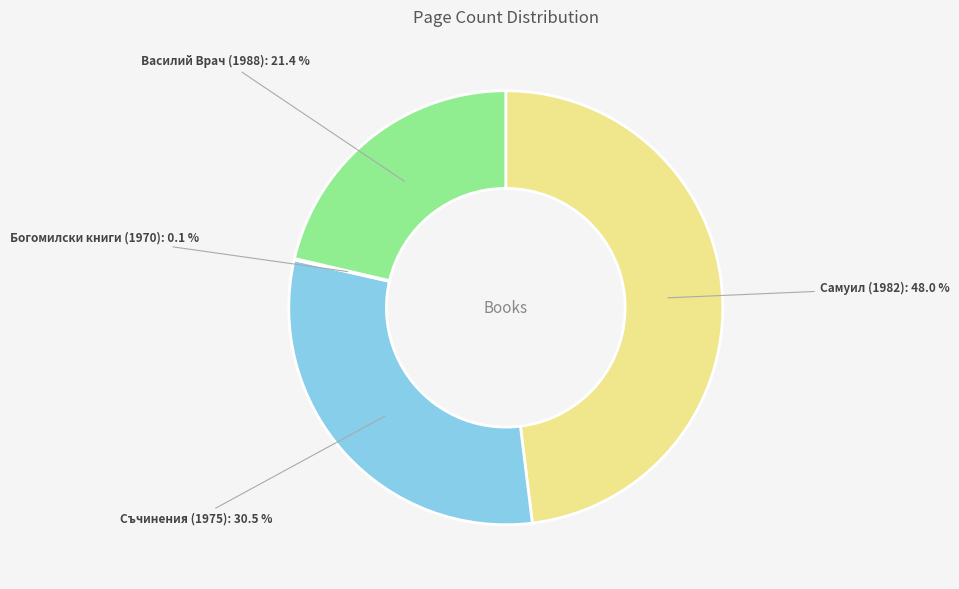

Which slice is the largest?

Самуил (1982)